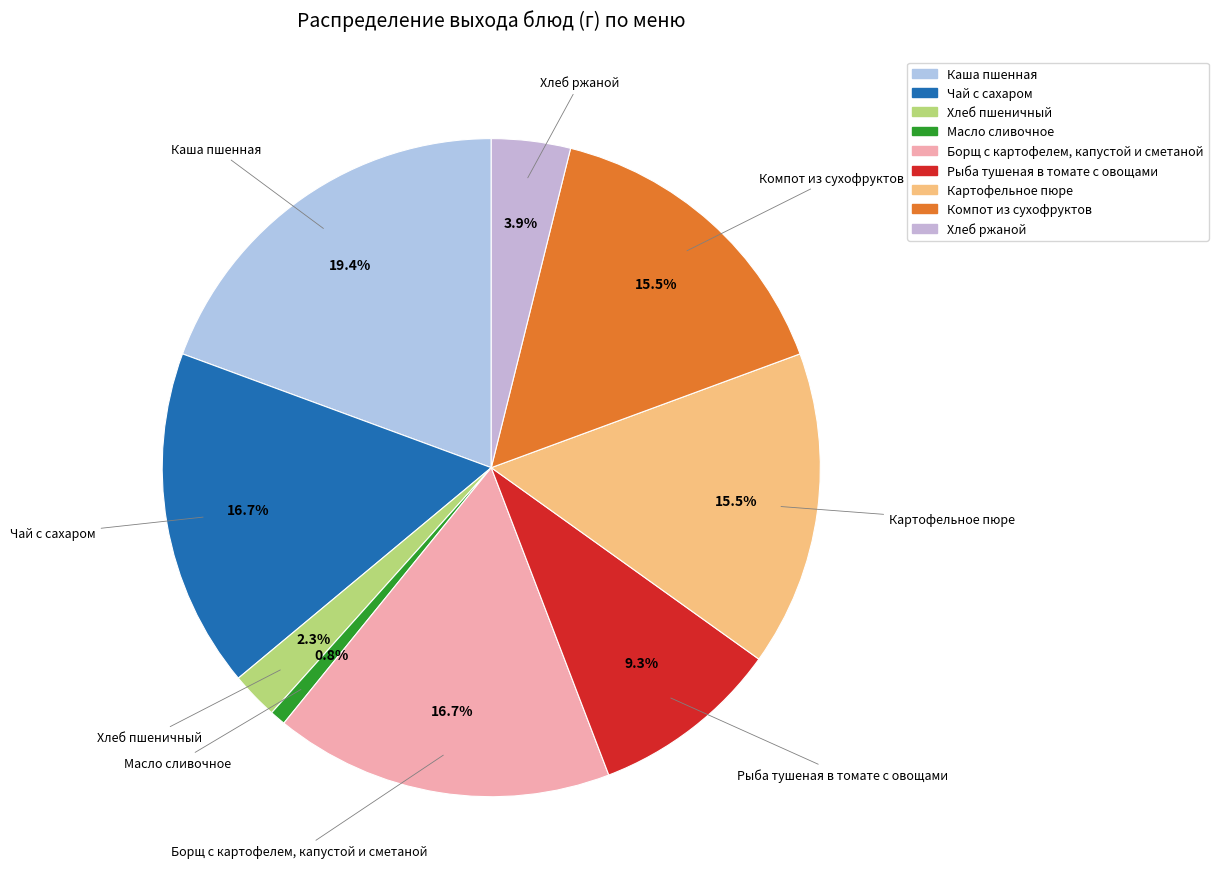

To the nearest percent, what is the difference between the Картофельное пюре and Чай с сахаром slice percentages?

1%